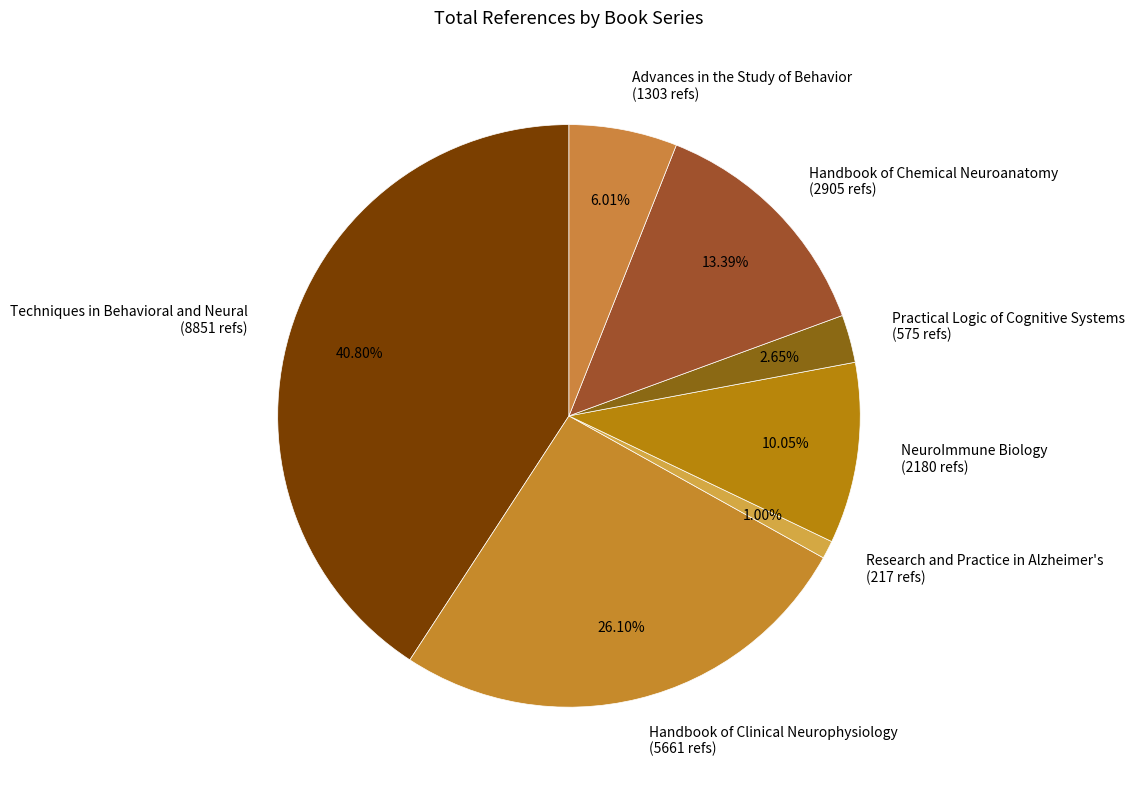

What is the ratio of the value at NeuroImmune Biology (2180 refs) to the value at Handbook of Chemical Neuroanatomy (2905 refs)?

0.8